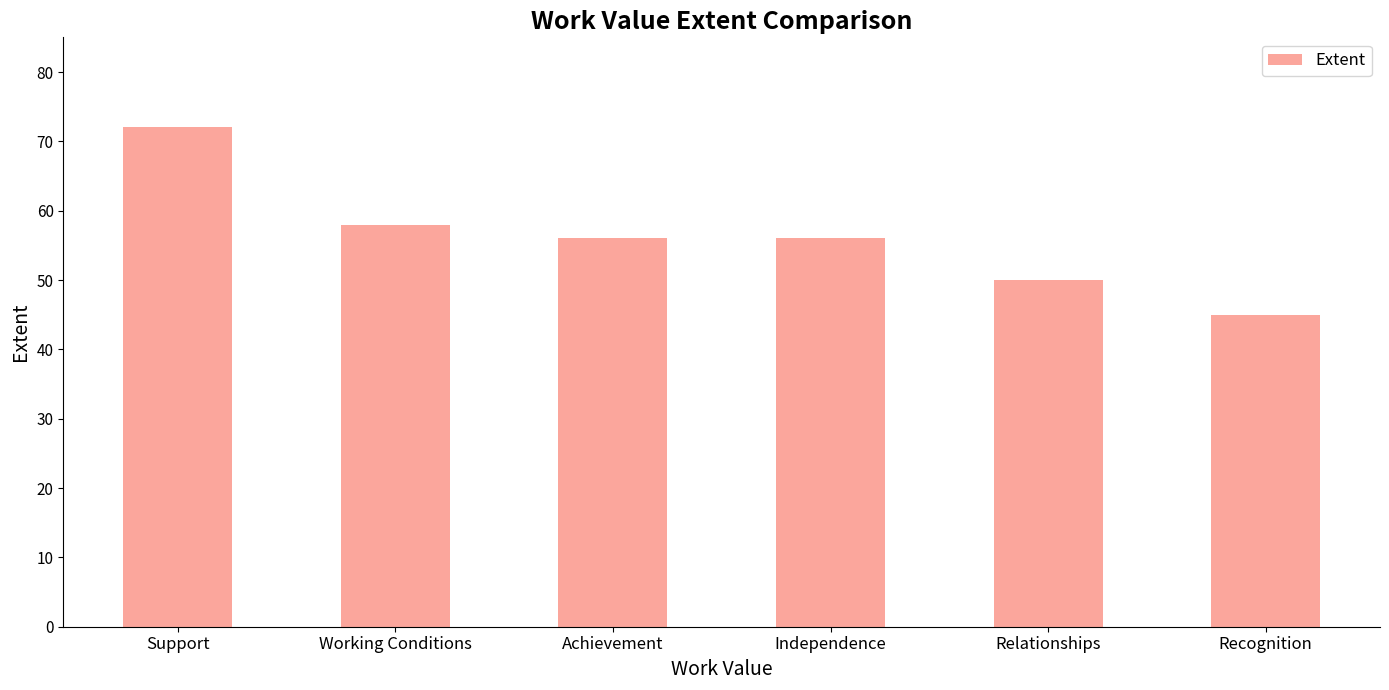

How many data points does each series have?

6